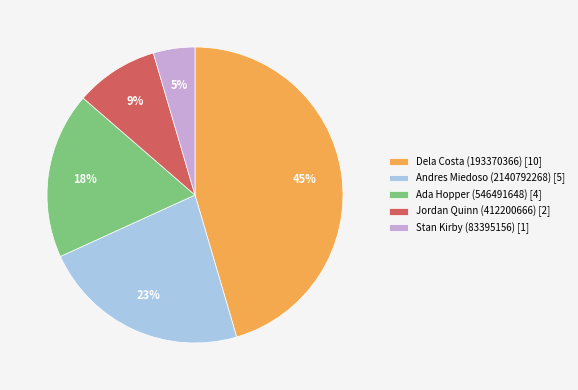

Which category has the biggest portion of the pie?

Dela Costa (193370366)